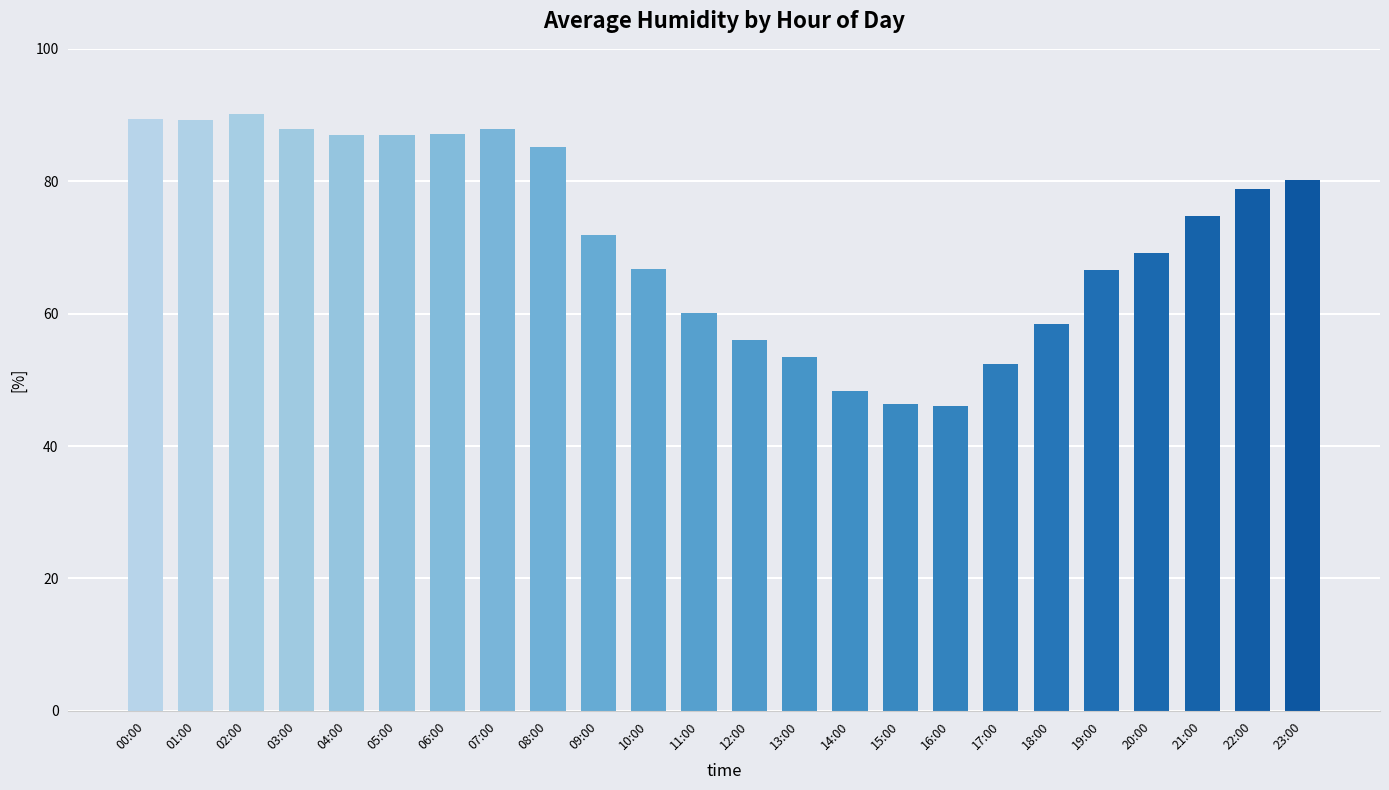

What is the average value?

71.7